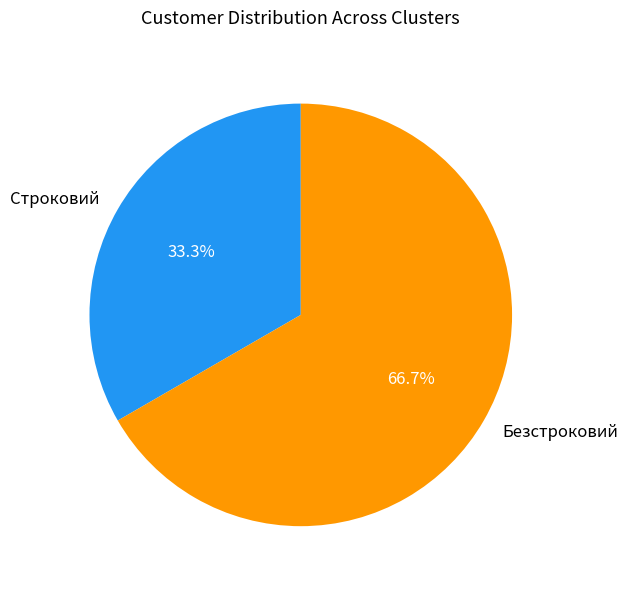

What is the smallest slice in the pie chart?

Строковий